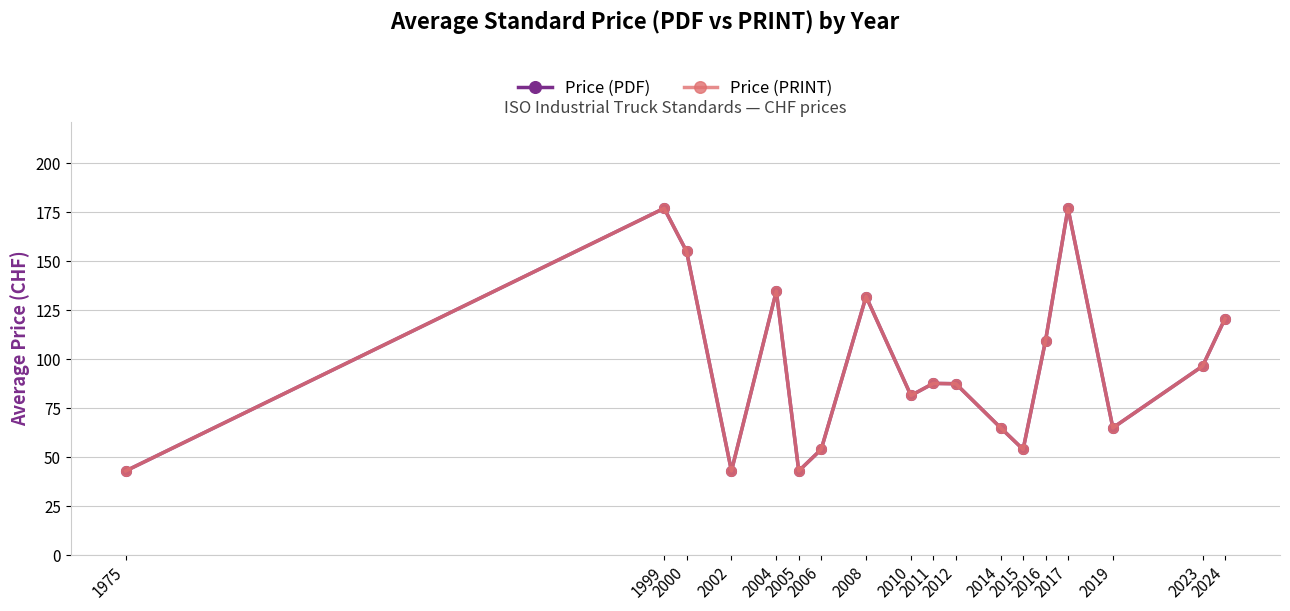

Is this an area chart (filled region under the line)?

No